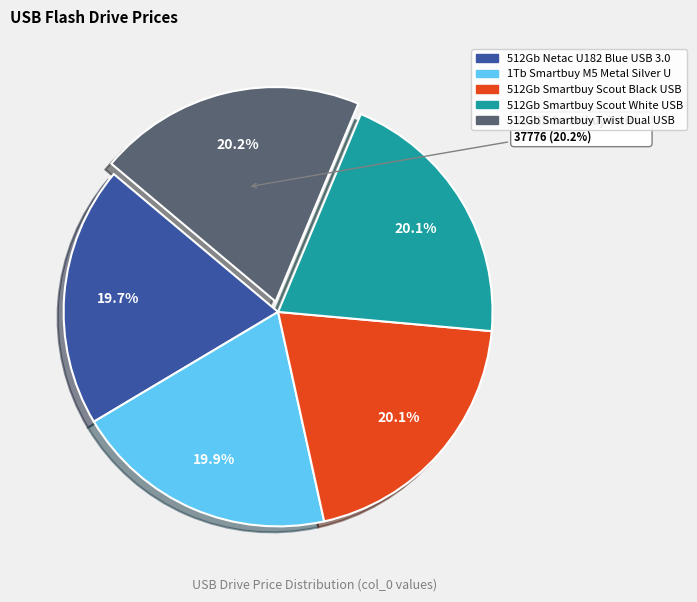

Is it true that 512Gb Netac U182 Blue USB 3.0 is 20% of the pie?

True